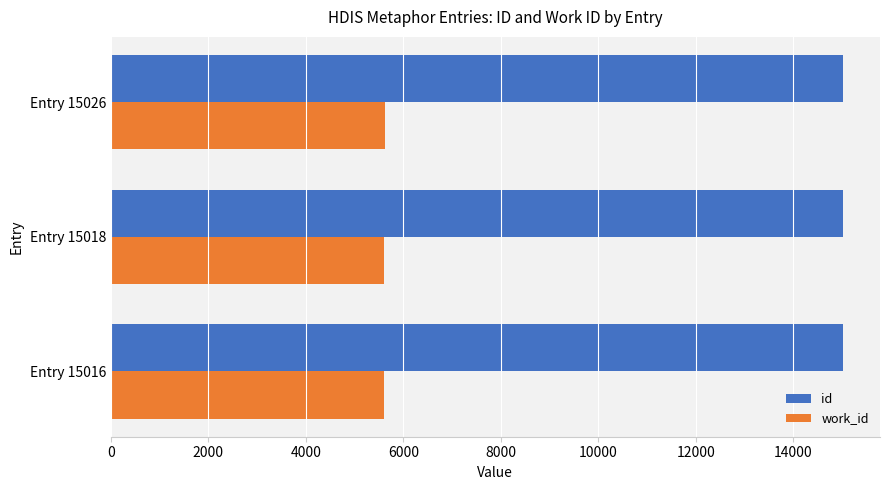

What is the sum of all work_id values?

16843